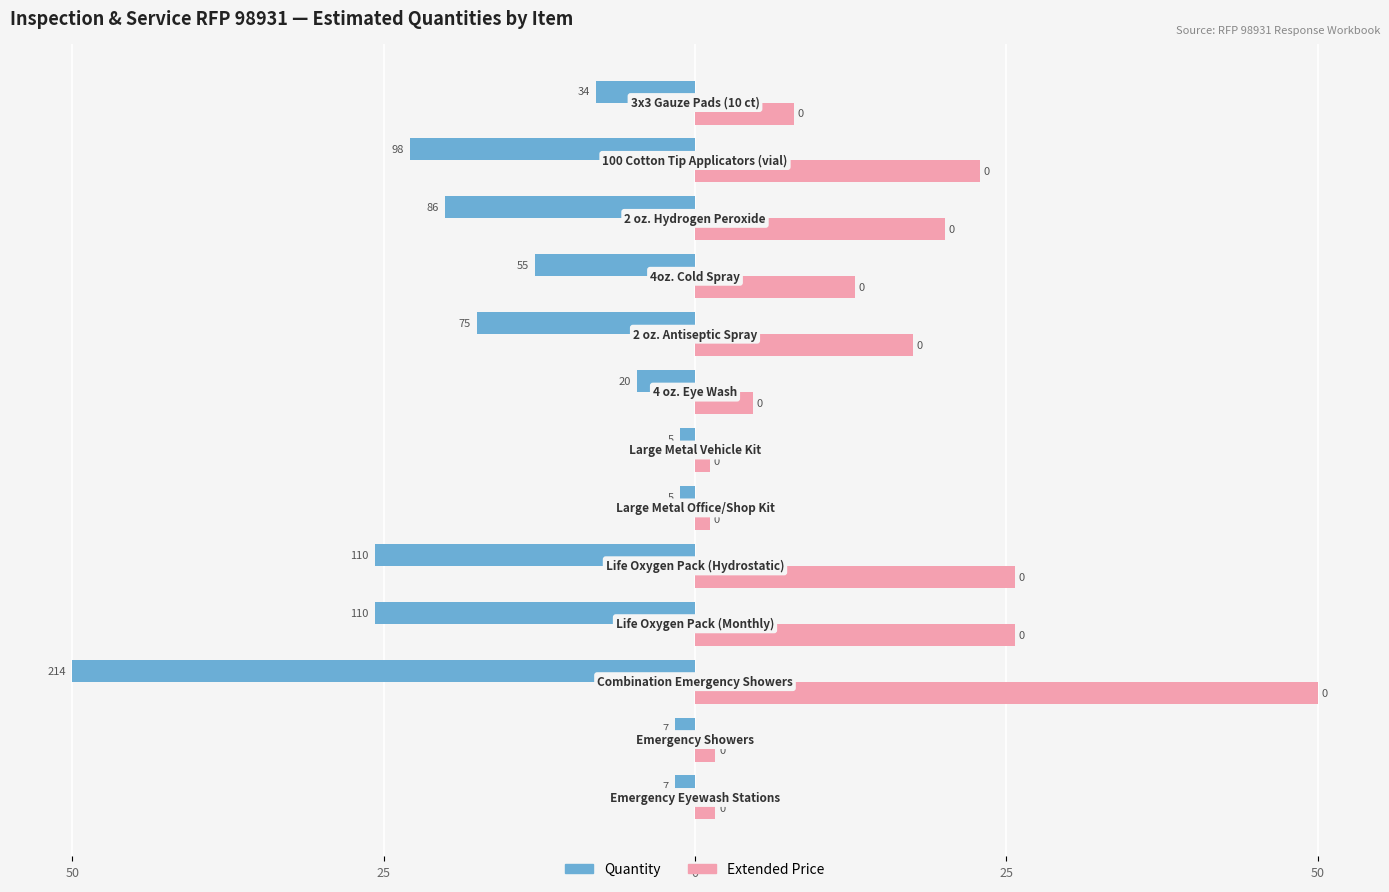

What are all the series names shown in the legend?

Quantity, Extended Price